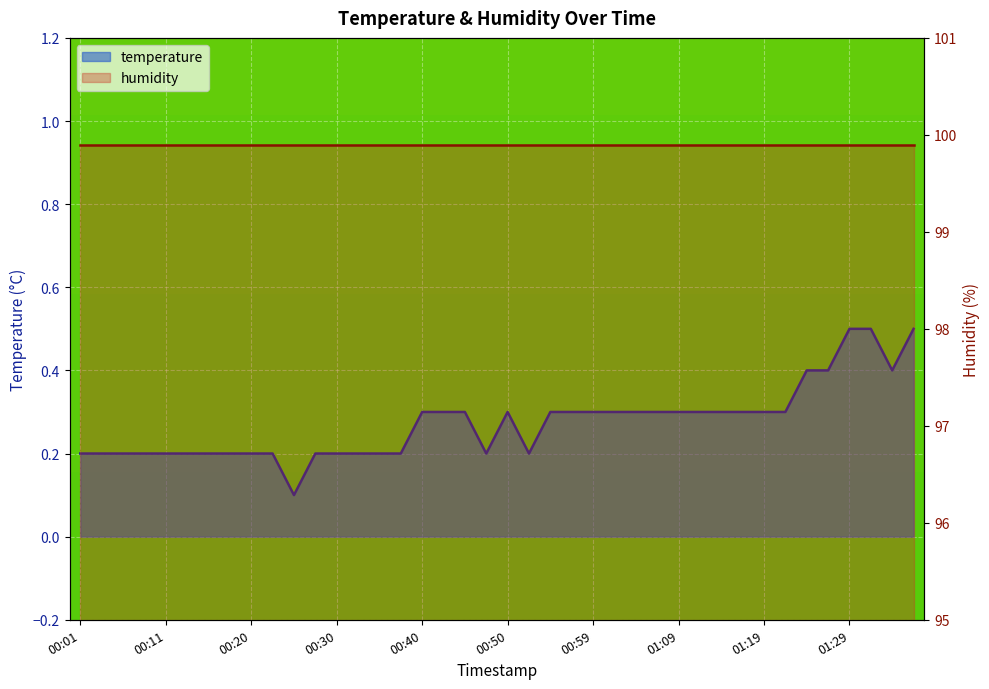

Where is the first local minimum?

00:25